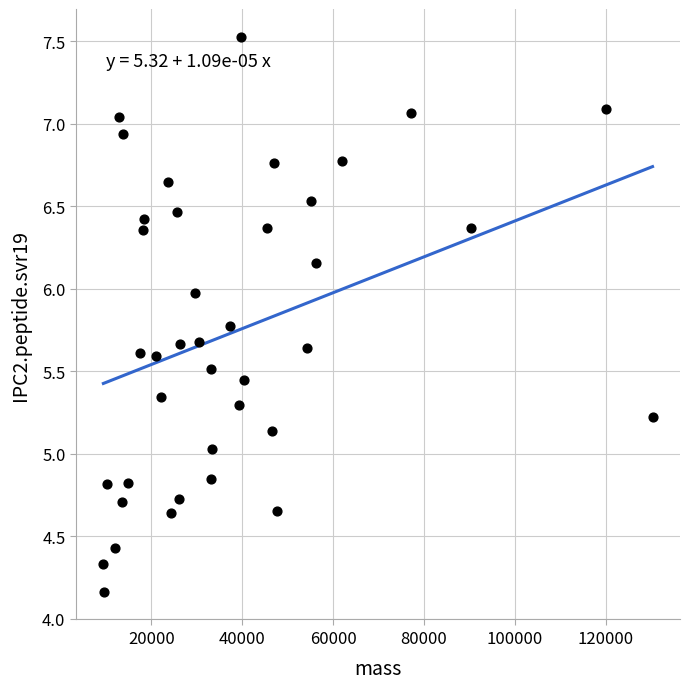

What is the range of X values (max minus min)?

120888.2